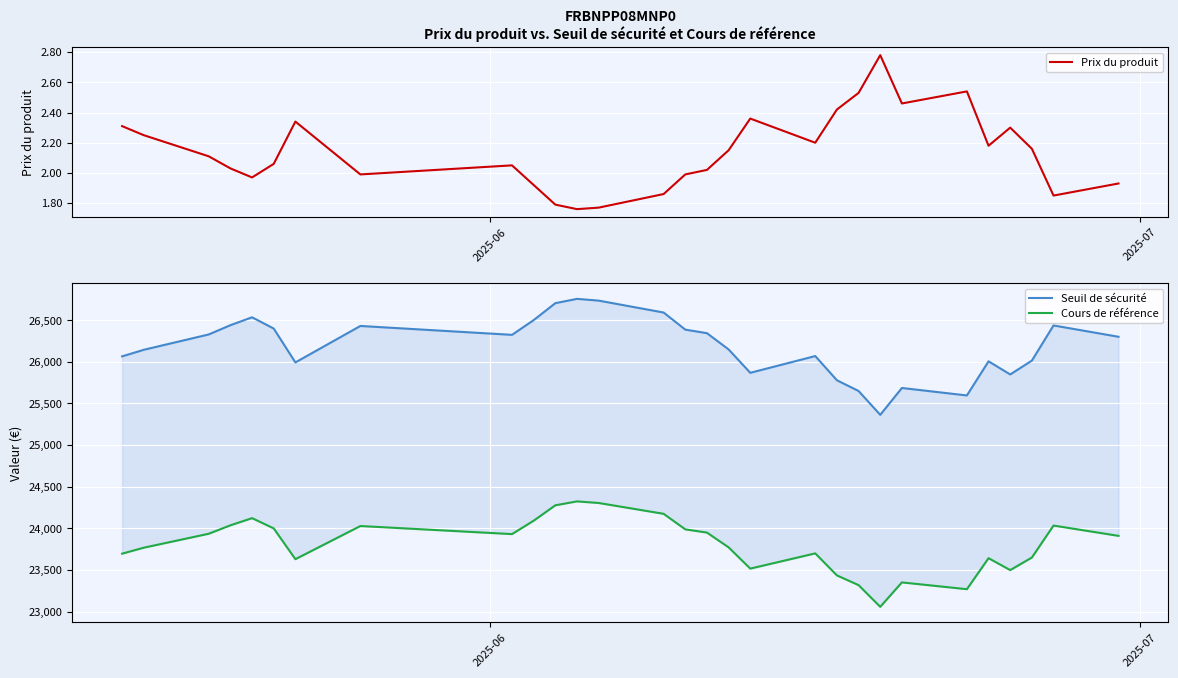

How many values in the Prix du produit series are below 2?

10